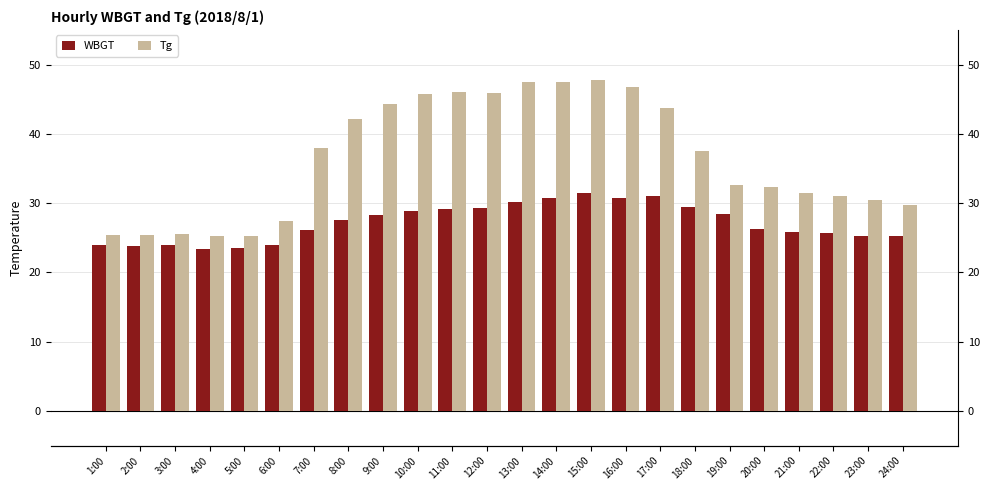

Are the bars grouped side by side (vs. stacked)?

Yes